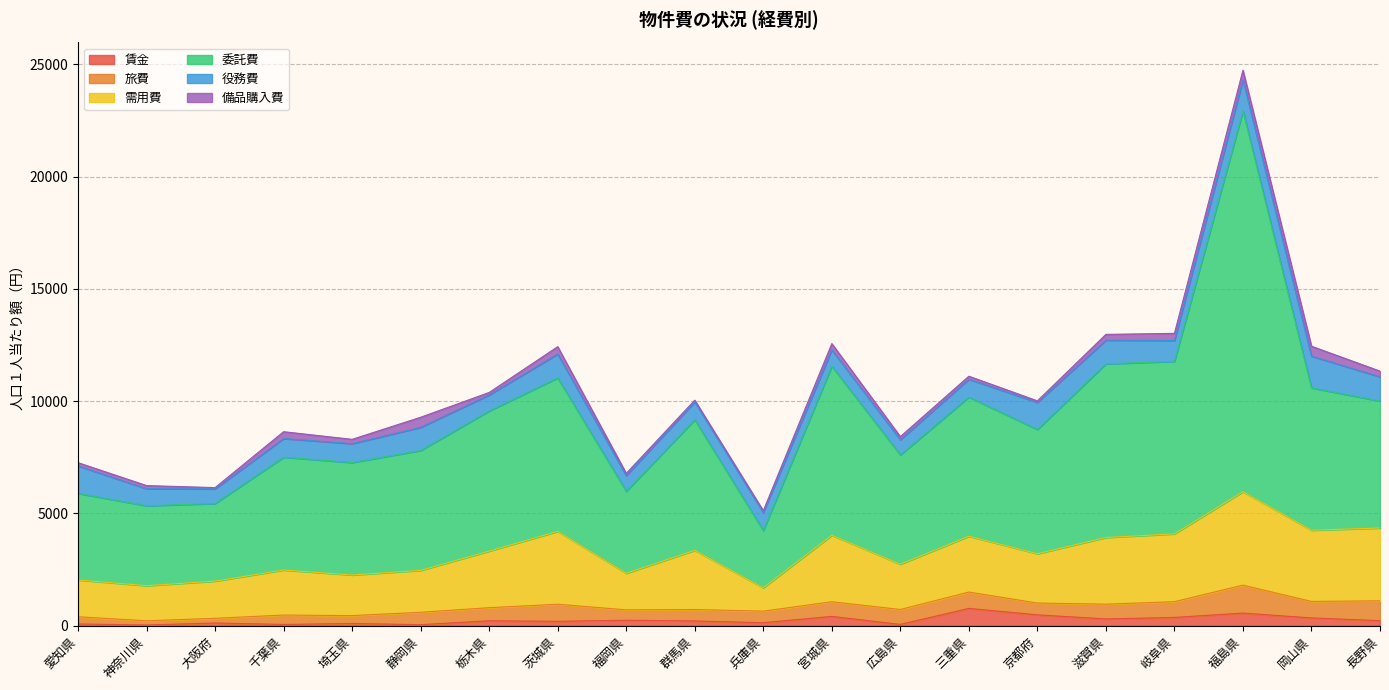

Which series has the largest total across all categories?

委託費